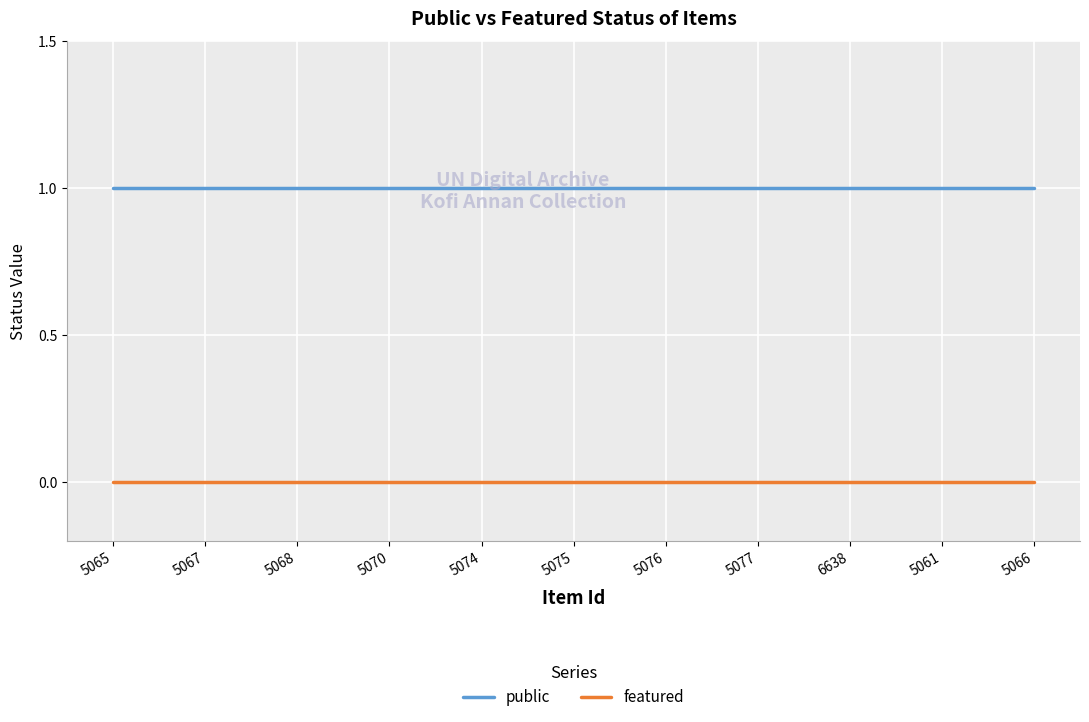

Is it true that public equals 1 at 5074?

True